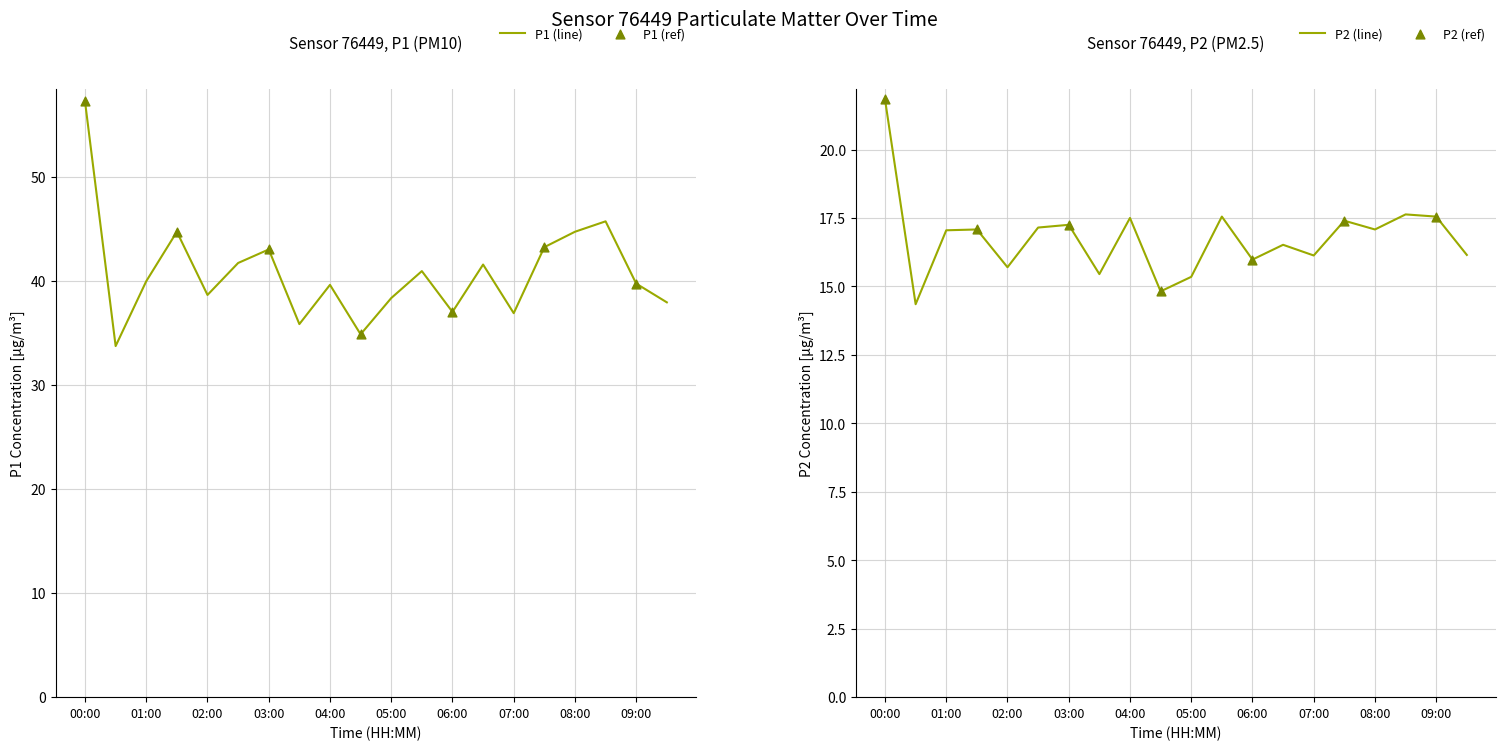

Which series has the largest total across all categories?

P1